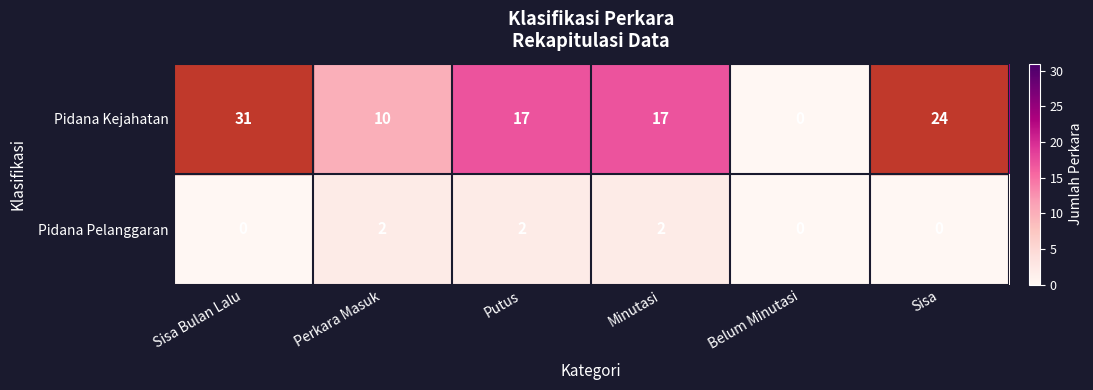

What is the maximum value shown in the chart?

31